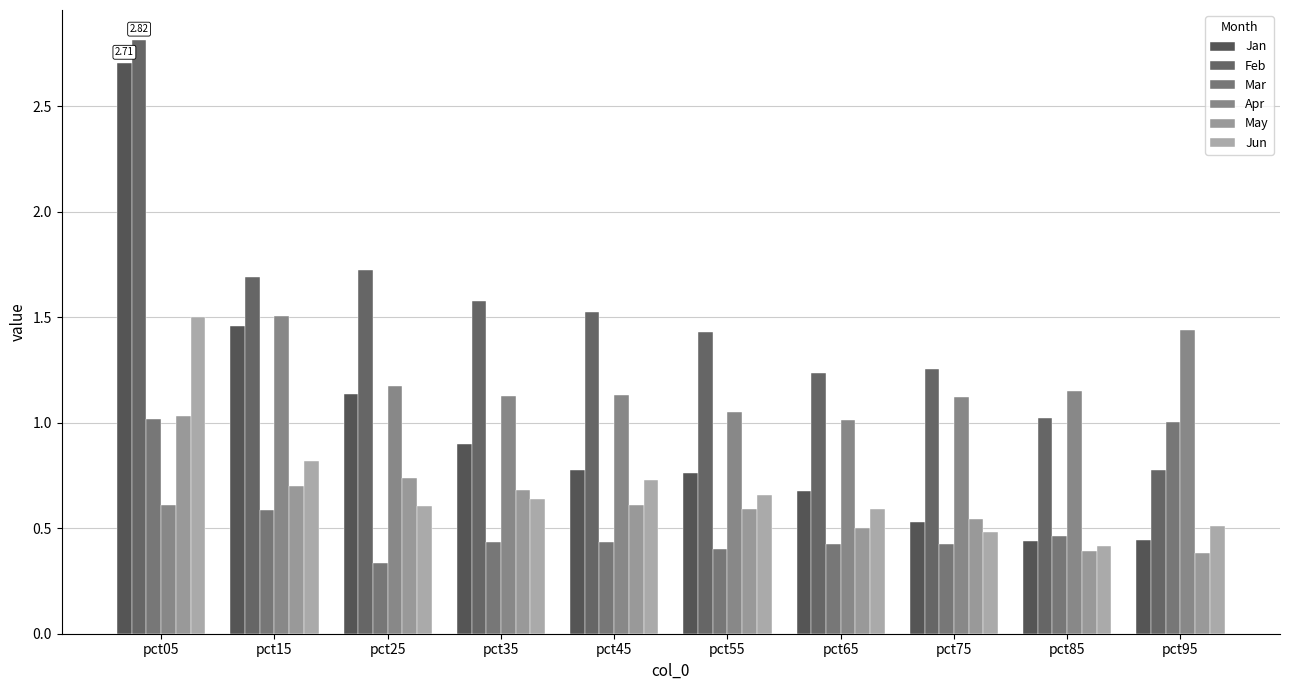

What is the total value across all series at pct65?

4.4